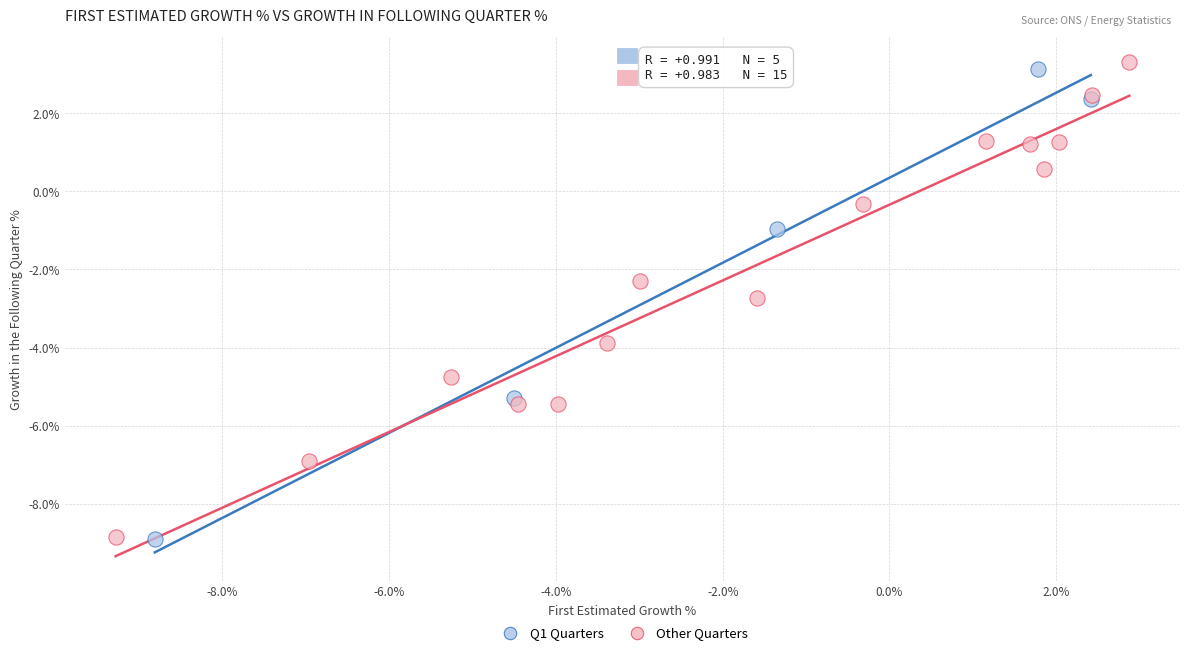

What are all the series names shown in the legend?

Q1 Quarters, Other Quarters